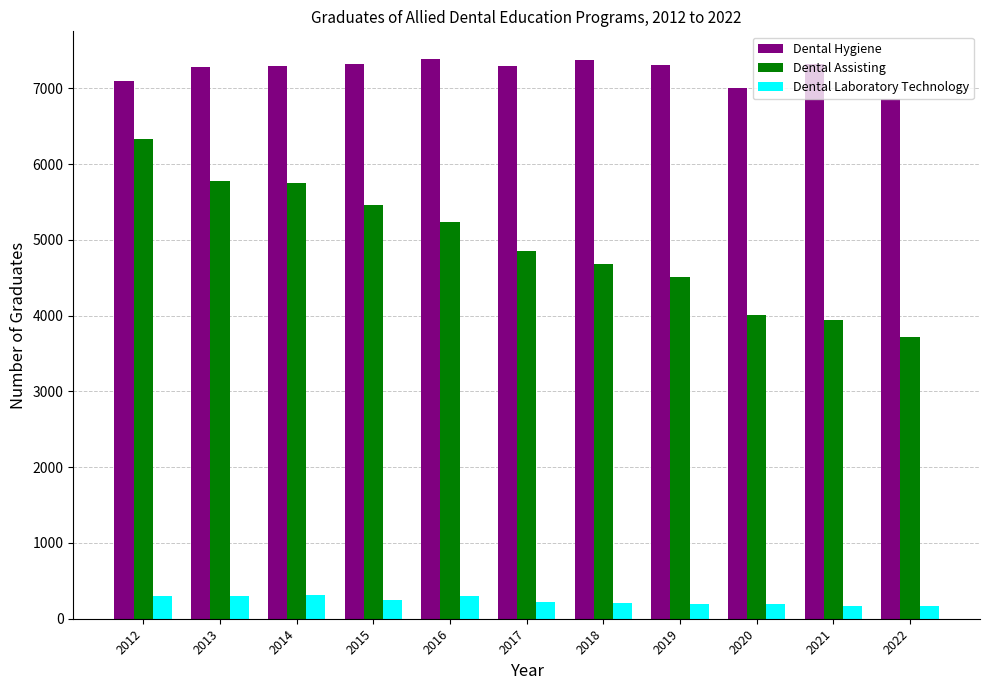

What is the spread (max minus min) of values at 2014?

6987